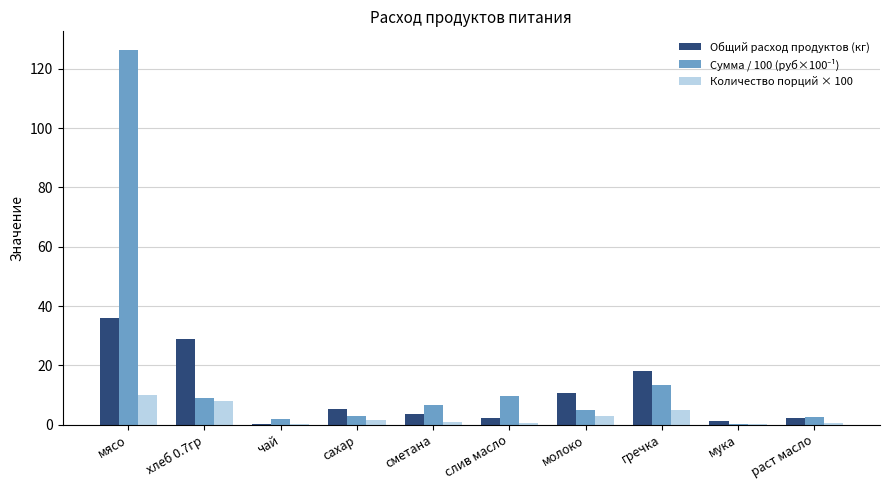

What is the sum of all Общий расход продуктов (кг) values?

108.7